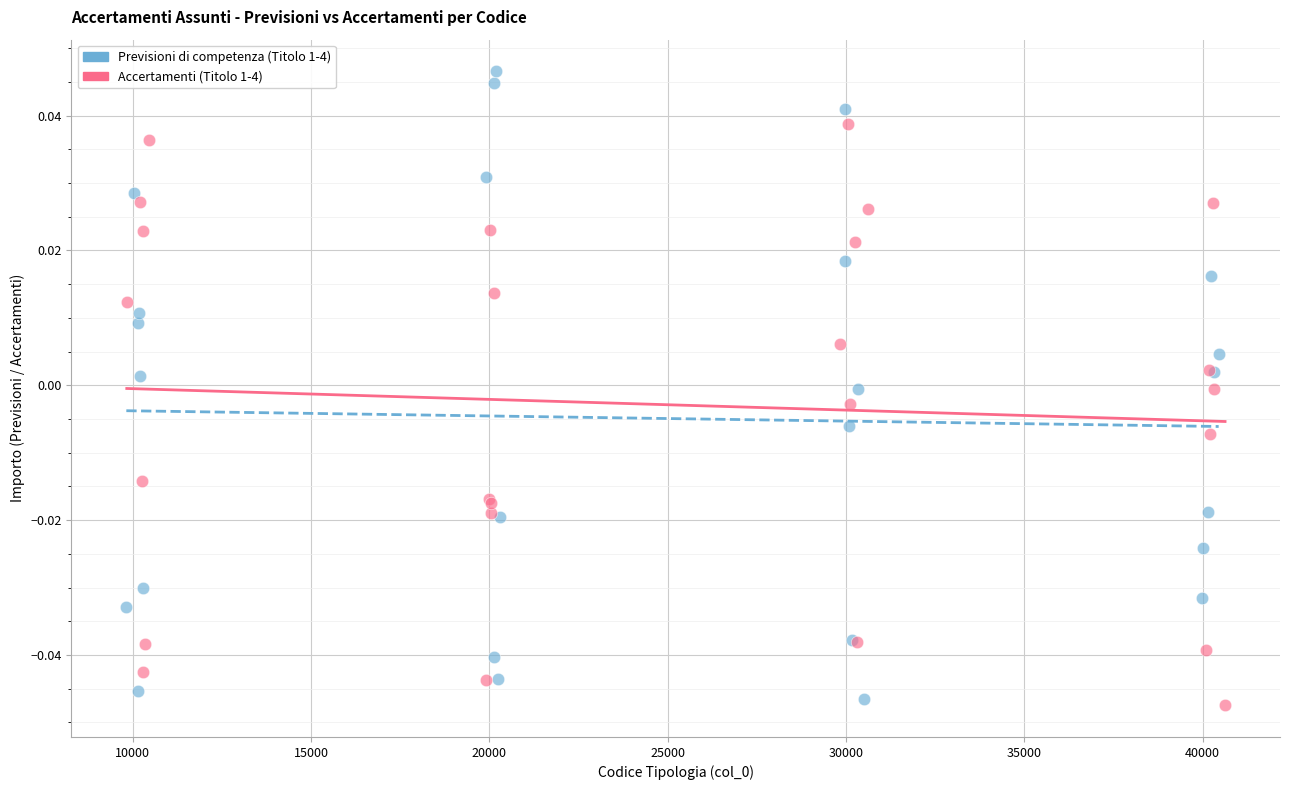

What are all the series names shown in the legend?

Previsioni di competenza (Titolo 1-4), Accertamenti (Titolo 1-4)